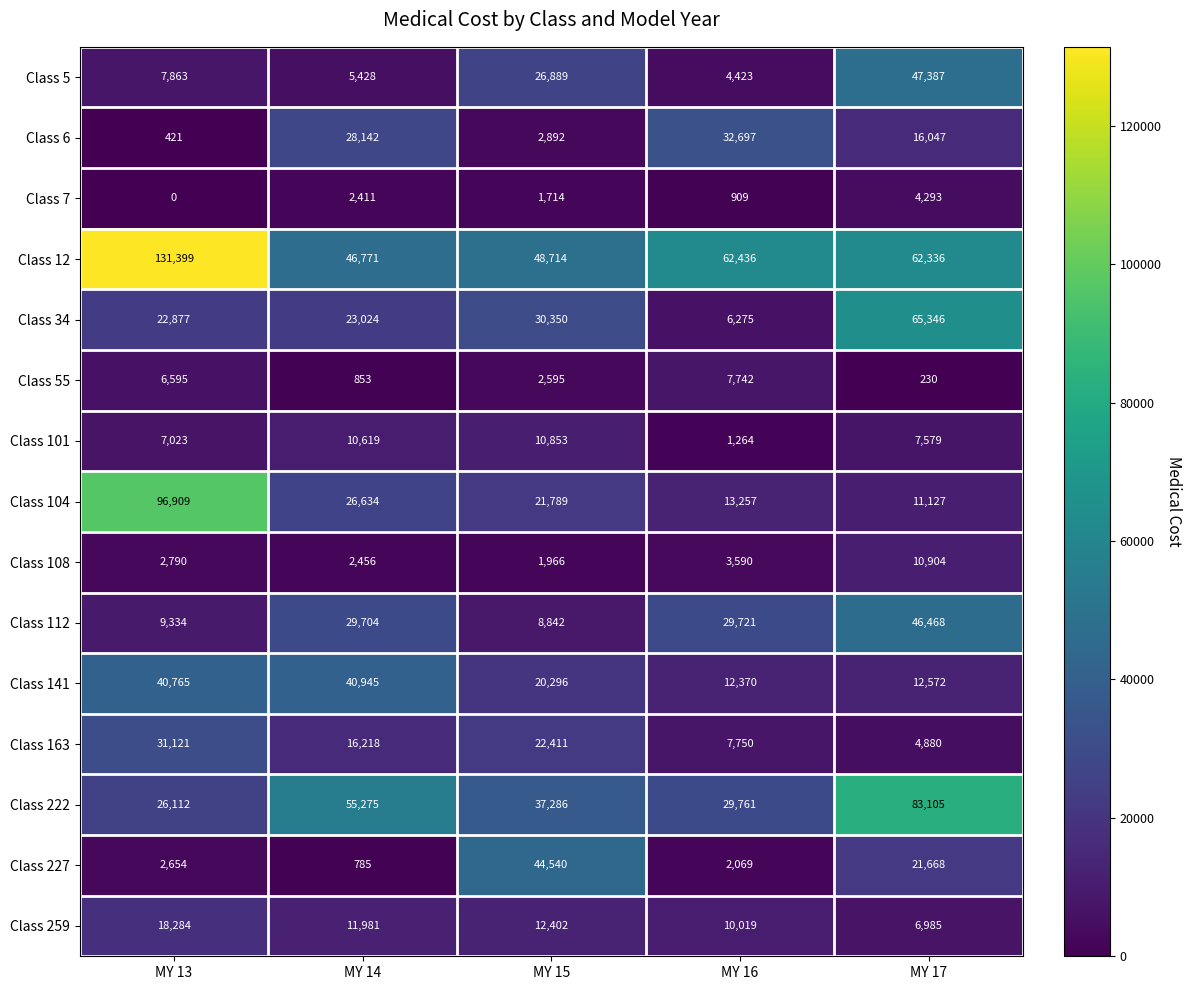

How many data points does each series have?

5